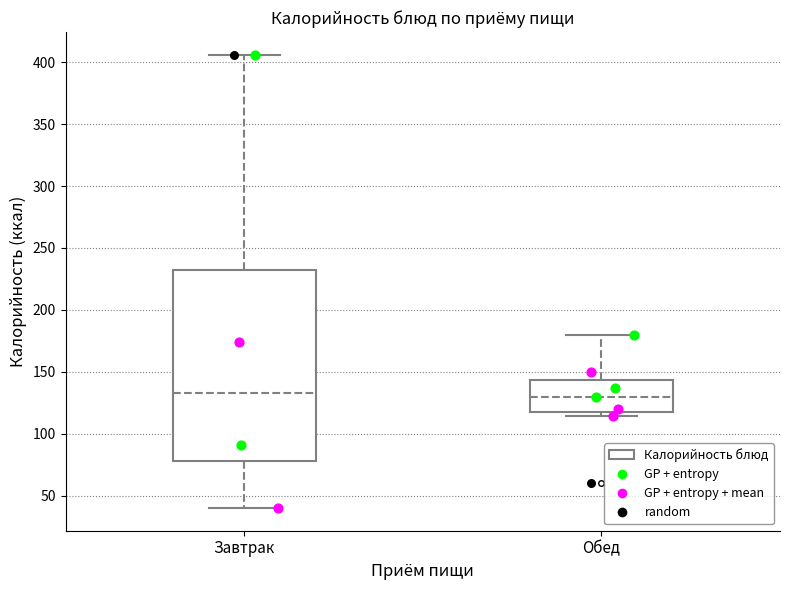

Which box is the tallest, from its lower edge to its upper edge?

Завтрак